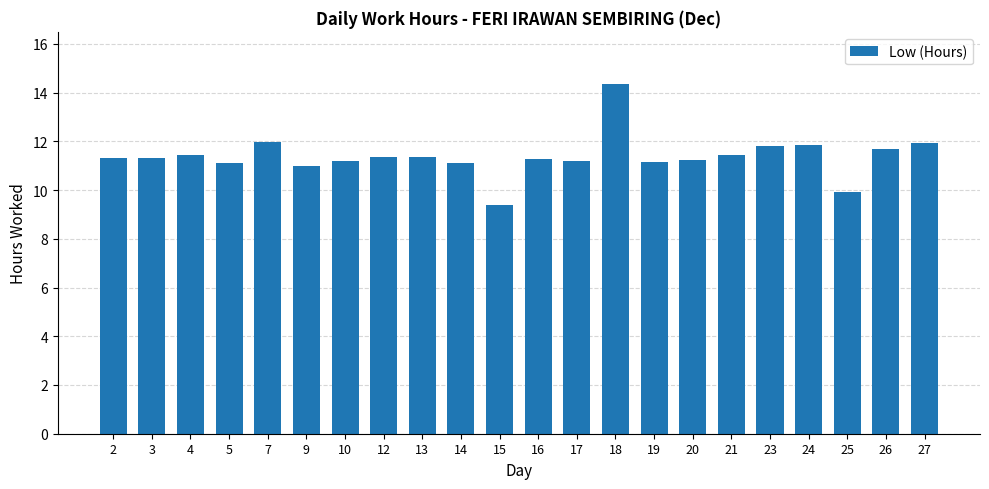

What is the difference between the second highest and minimum values?

2.6